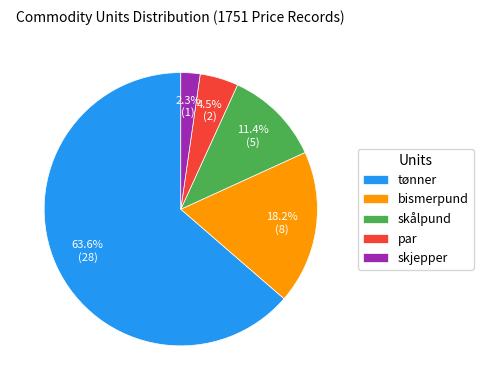

Is it true that skålpund is 11% of the pie?

True